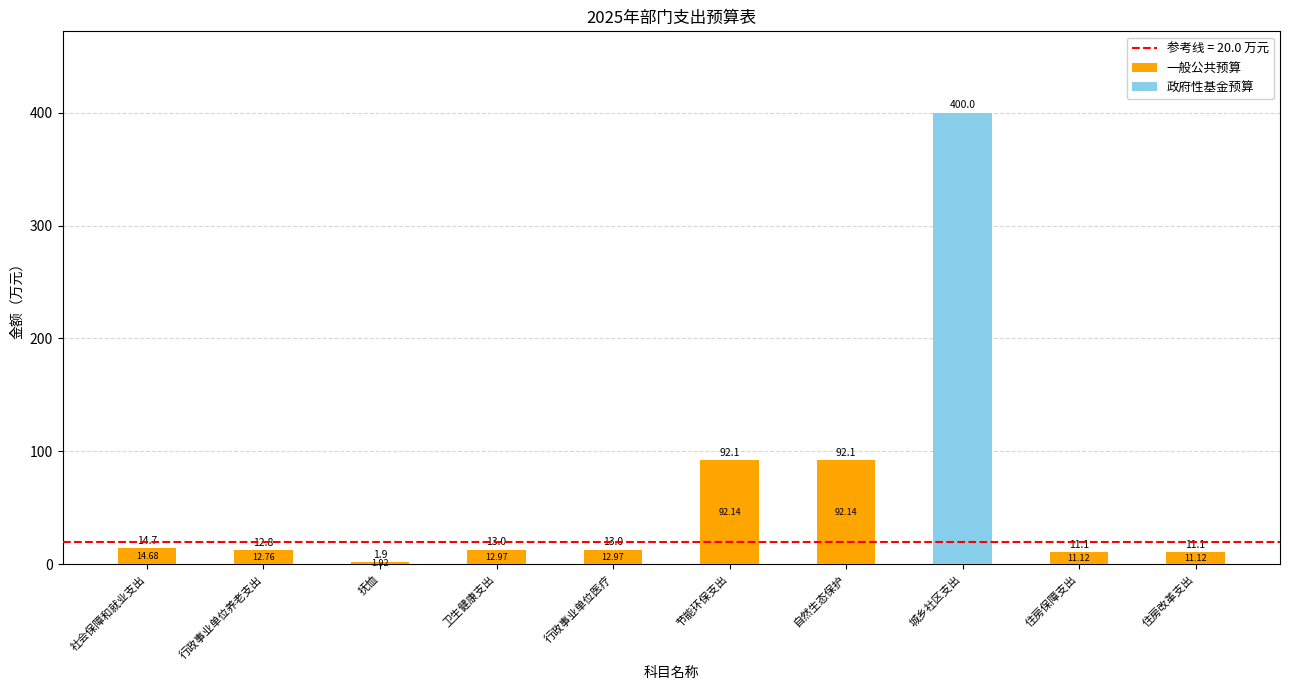

What is the total value across all series at 社会保障和就业支出?

14.7